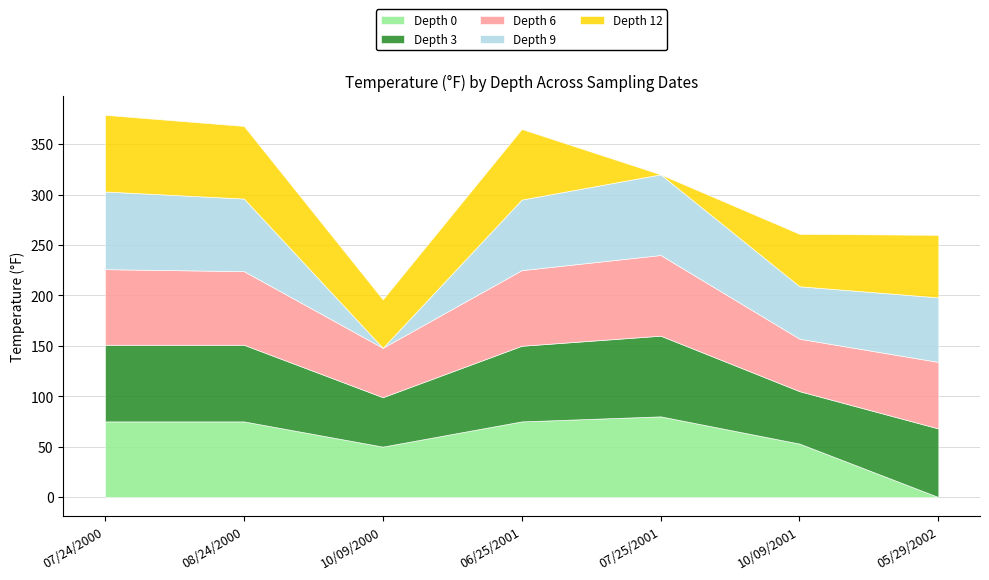

Which series changed the most between 10/09/2000 and 05/29/2002?

Depth 9